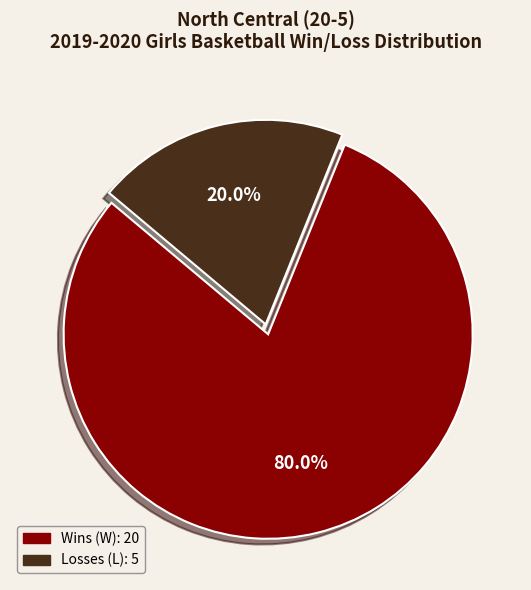

How many segments does this pie chart have?

2